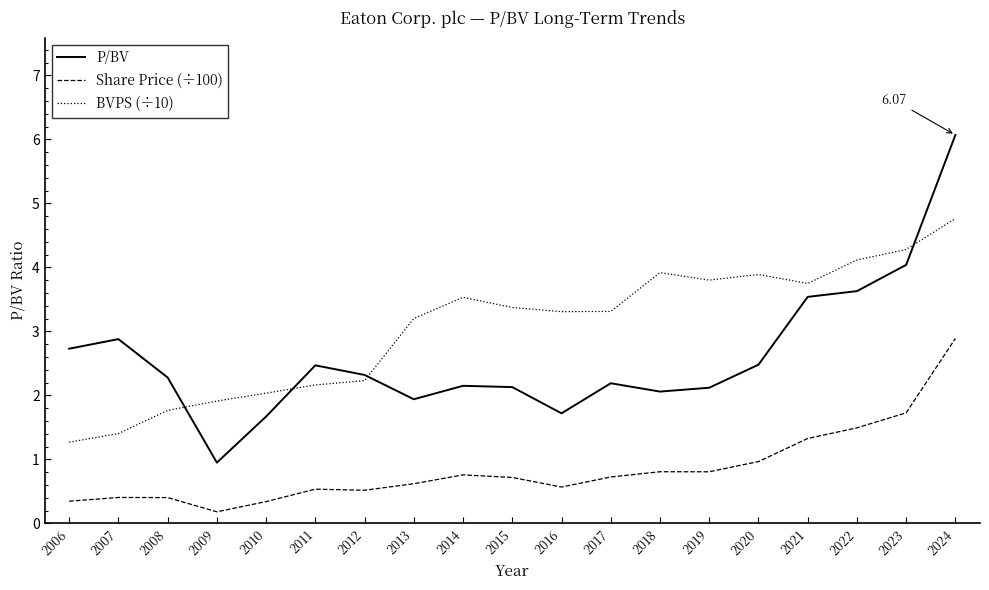

Is this an area chart (filled region under the line)?

No